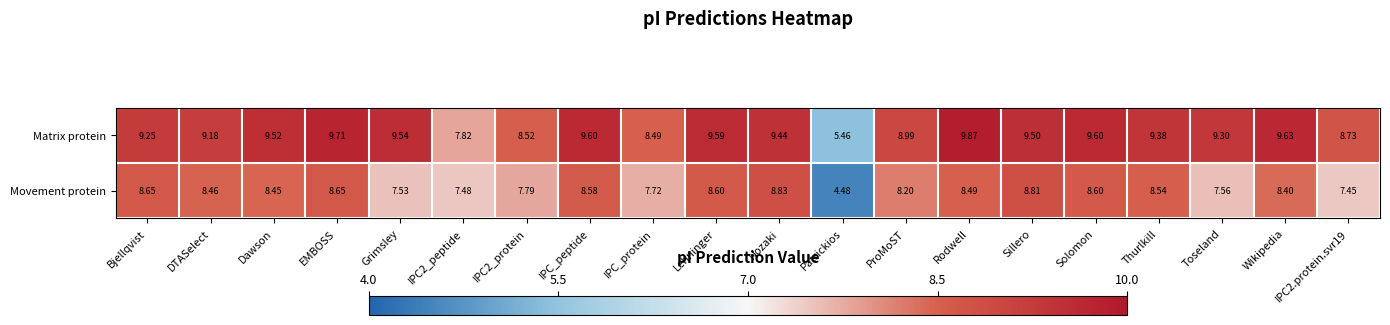

Which series has the largest total across all categories?

Matrix protein